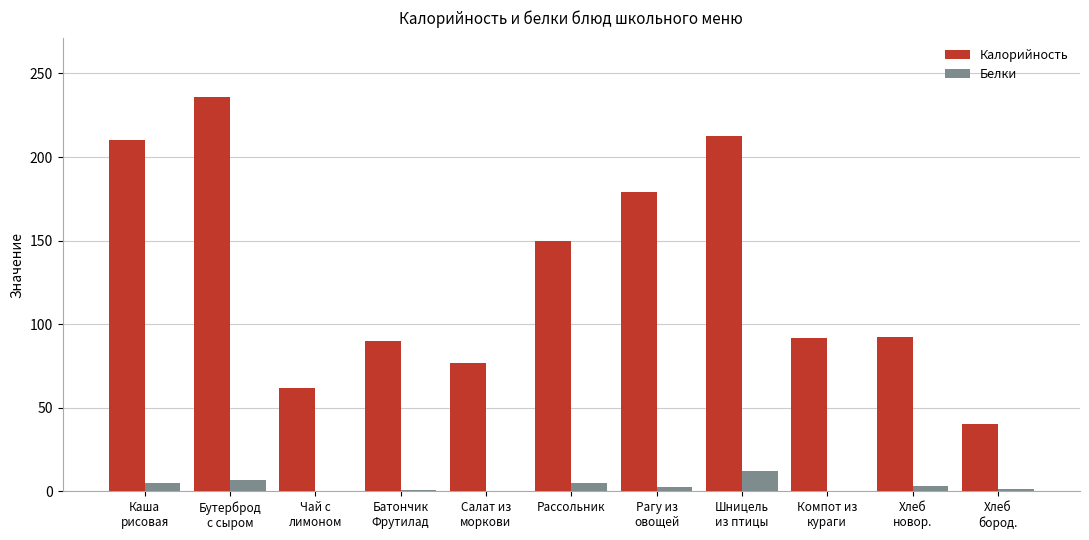

What is the greatest value displayed?

236.0